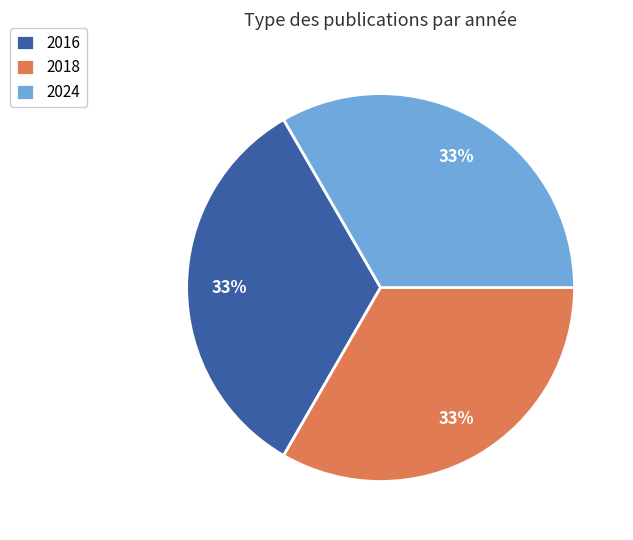

What is the ratio of the value at 2018 to the value at 2016?

1.0